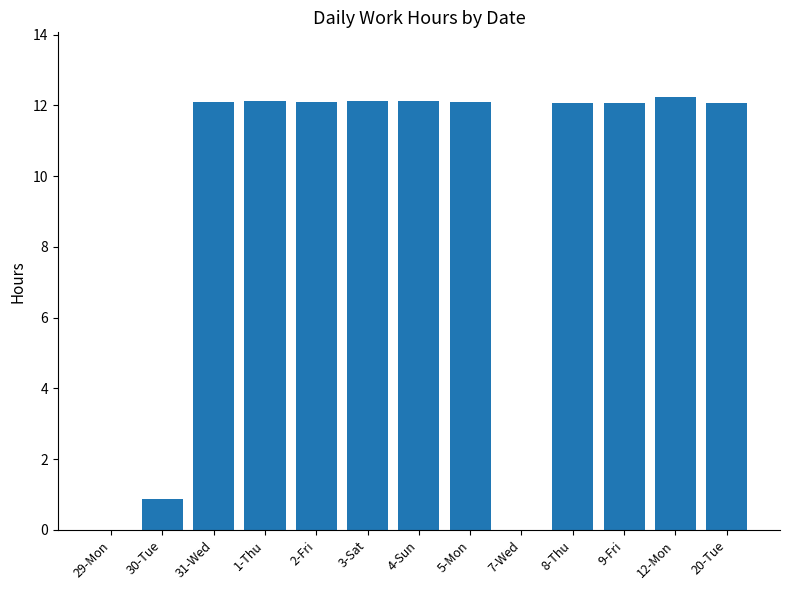

Reading left to right, list all the values displayed in this chart.

29-Mon=0.0	30-Tue=0.9	31-Wed=12.1	1-Thu=12.1	2-Fri=12.1	3-Sat=12.1	4-Sun=12.1	5-Mon=12.1	7-Wed=0.0	8-Thu=12.1	9-Fri=12.1	12-Mon=12.2	20-Tue=12.1